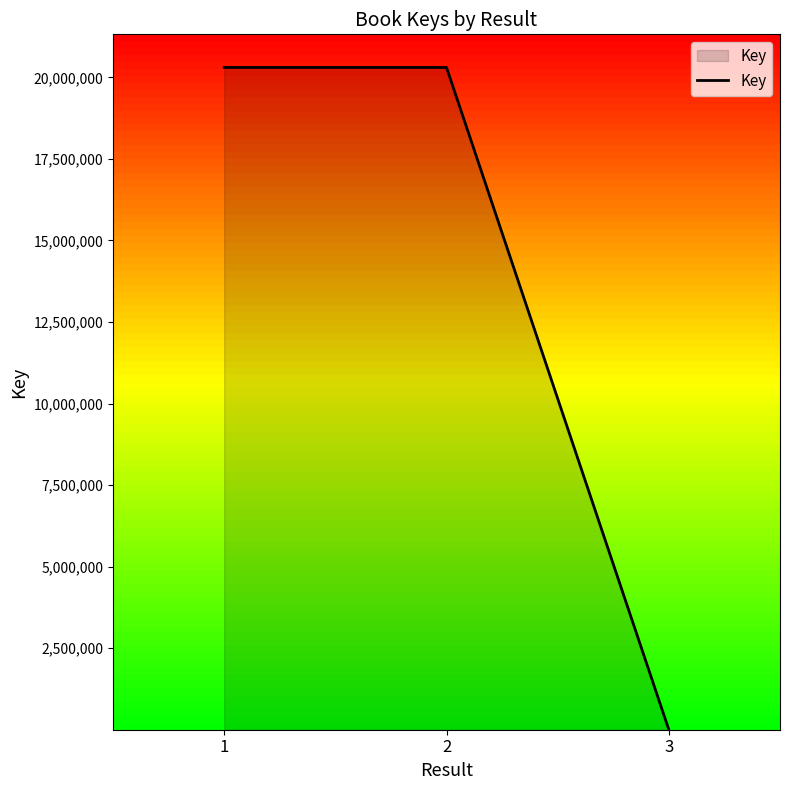

The chart shows a value of 20302193 at 2. True or false?

True